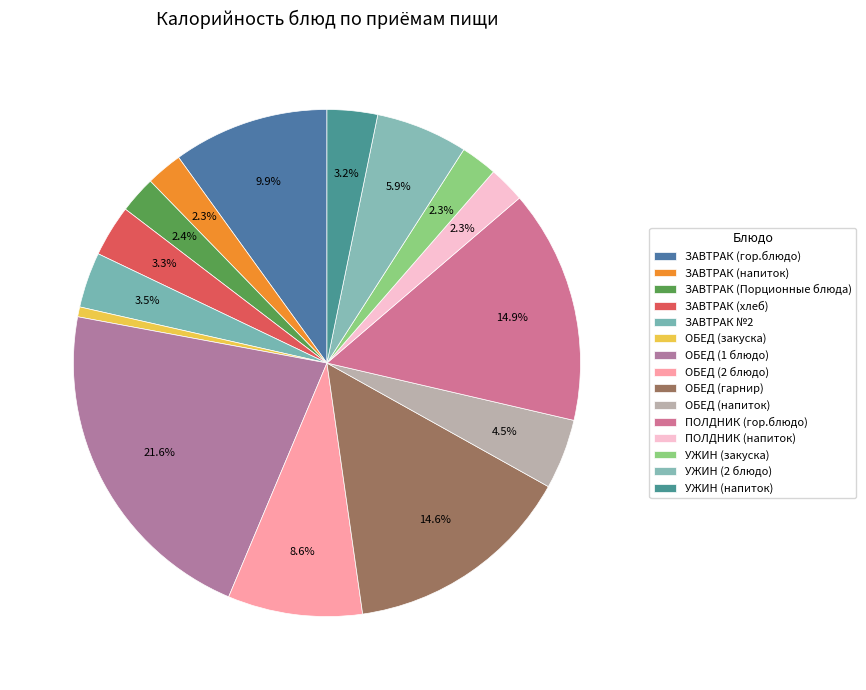

To the nearest percent, what is the average slice percentage?

7%